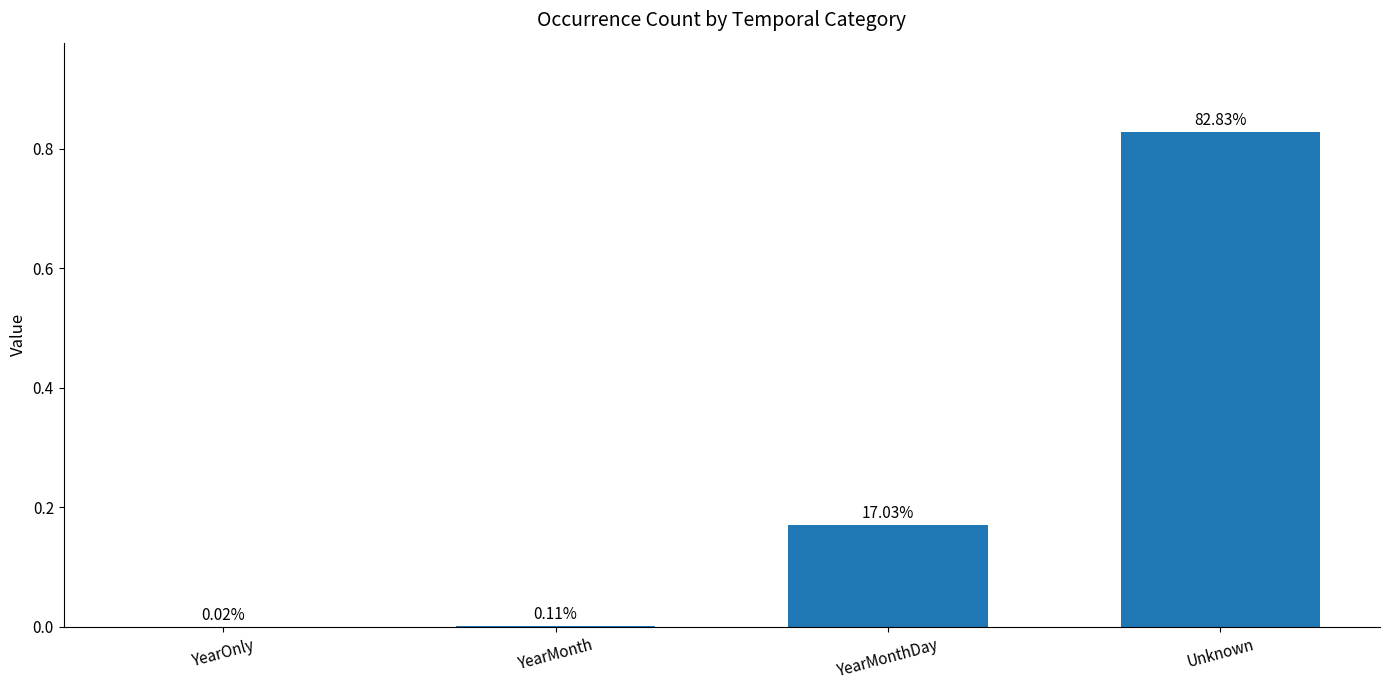

Does the chart contain stacked bars?

No